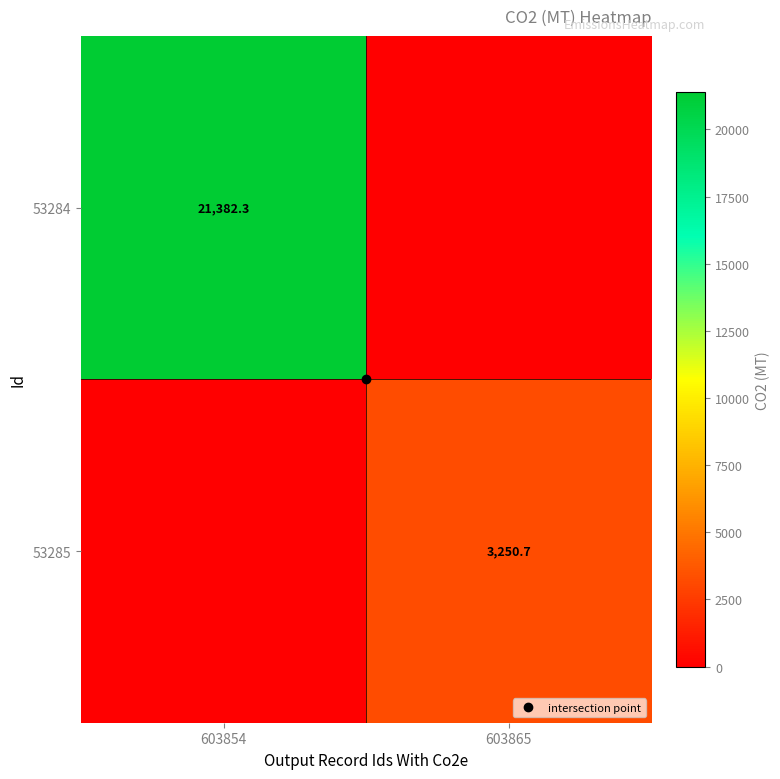

What is the difference between the highest and lowest values at 603854?

21382.3